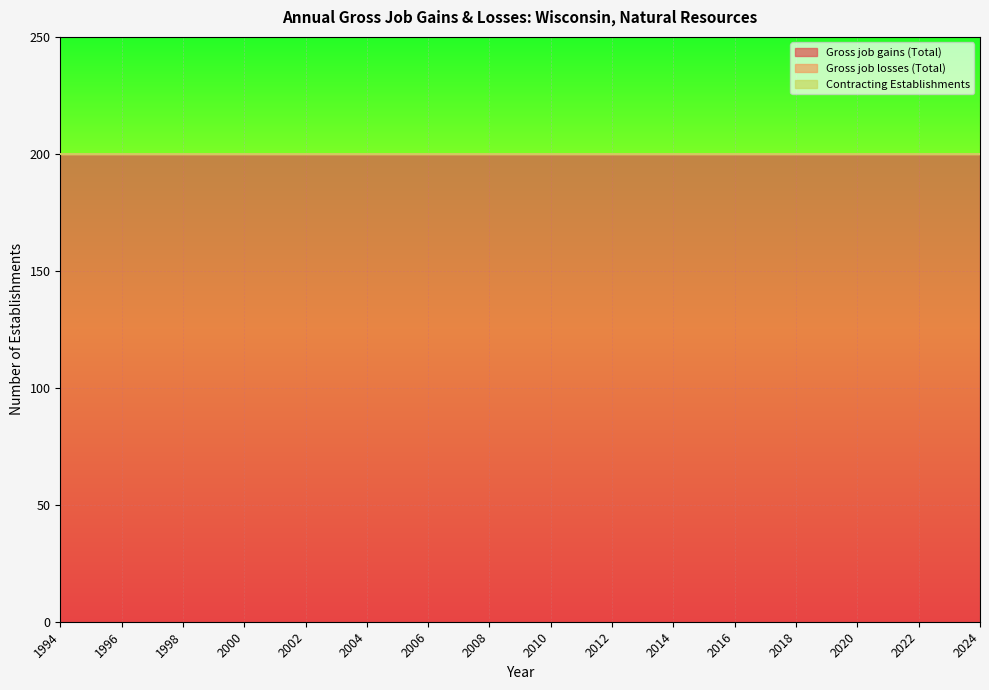

The value of Gross job losses (Total) at 2002 is 0. True or false?

True